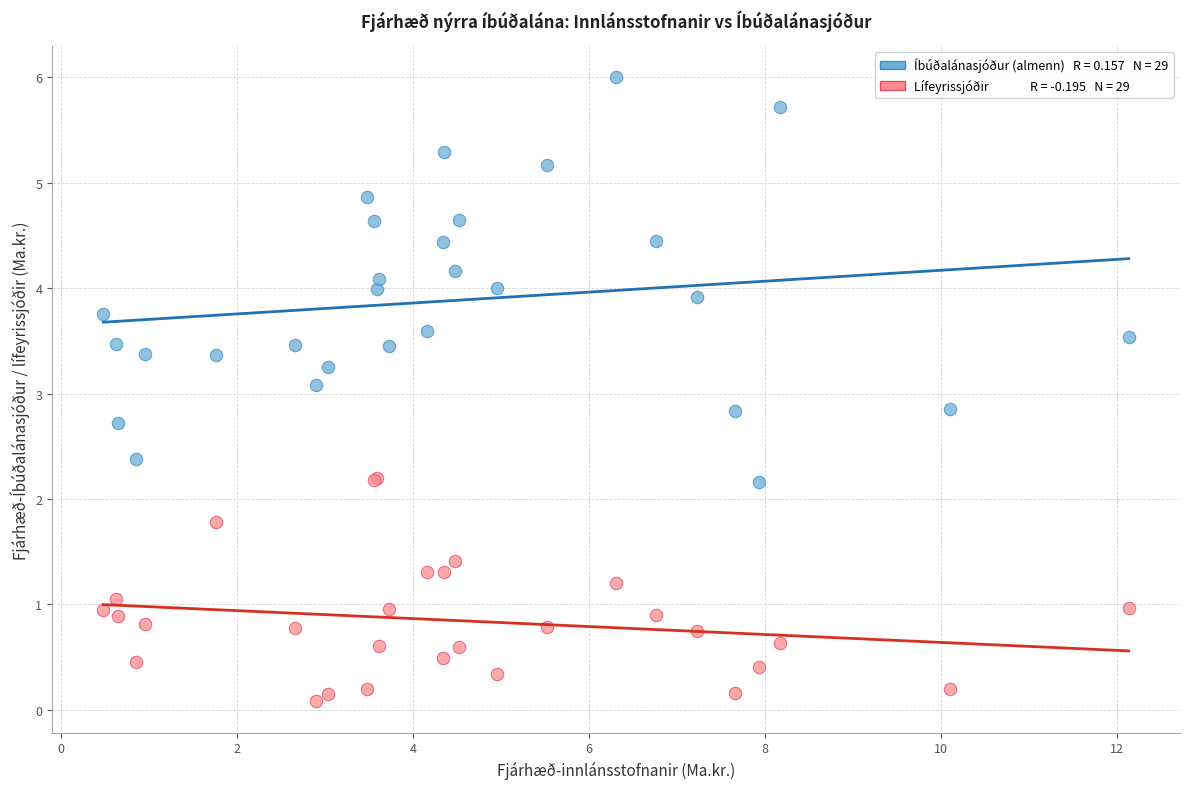

Across all series, what Y value is closest to 3?

3.1